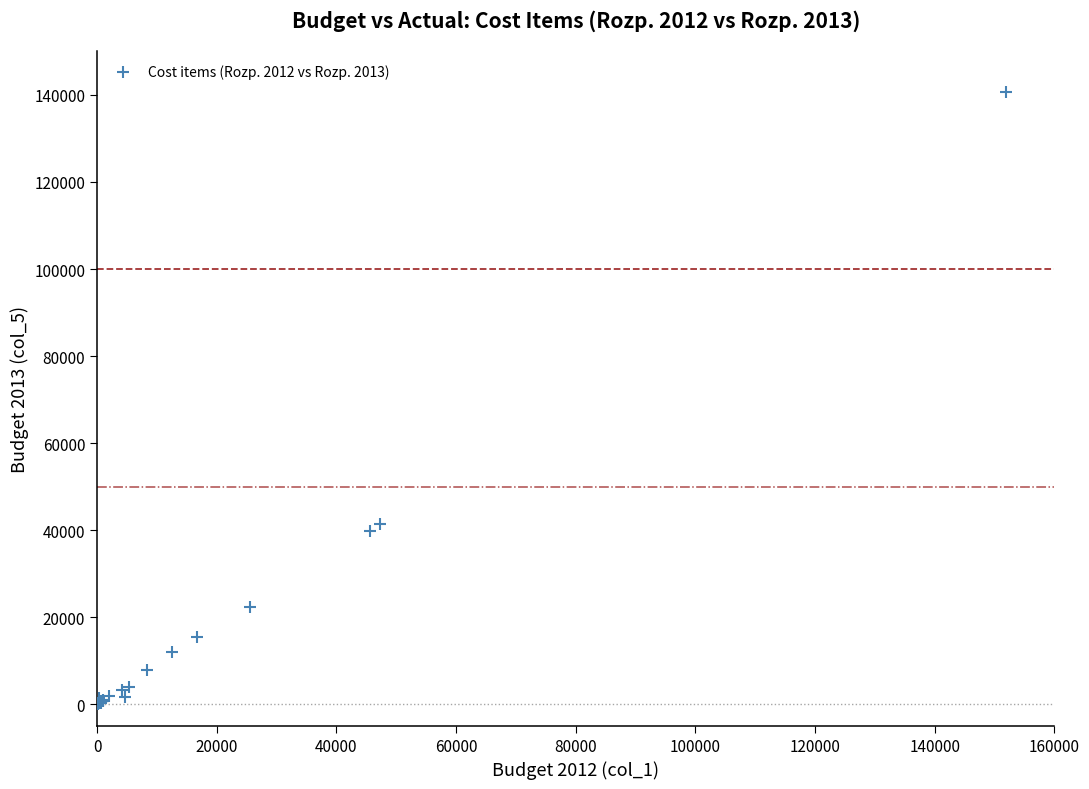

What Y value in the scatter plot is closest to 70367?

41414.2